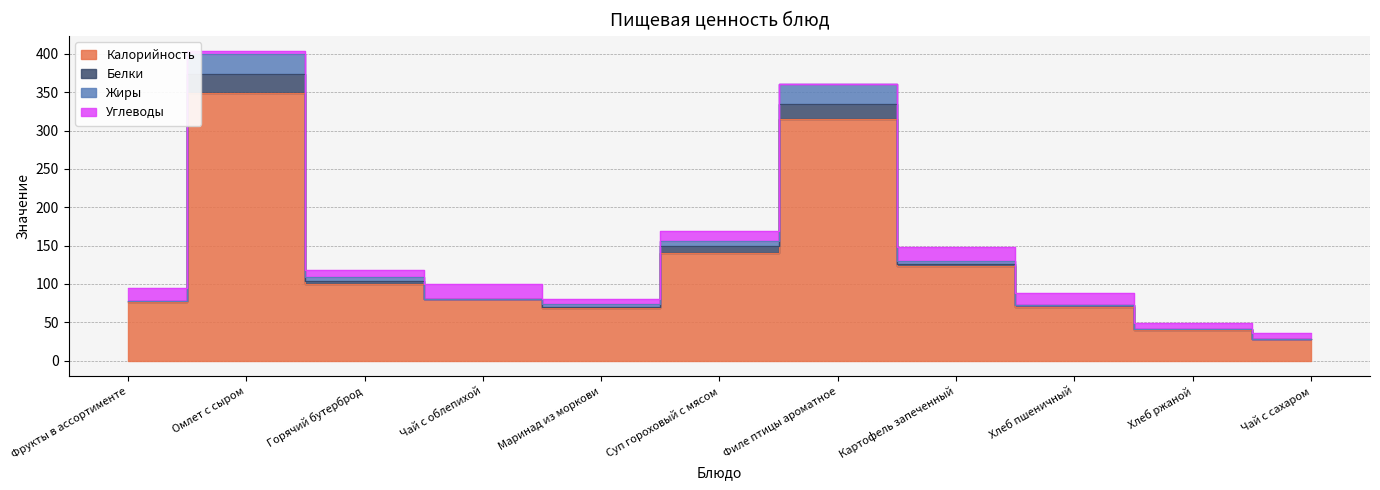

What is the sum of all Белки values?

1529.6